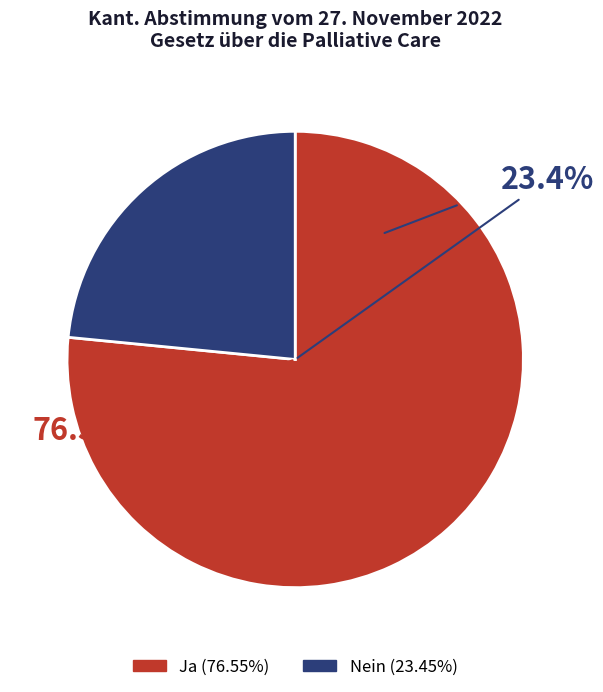

To the nearest percent, what is the average slice percentage?

50%